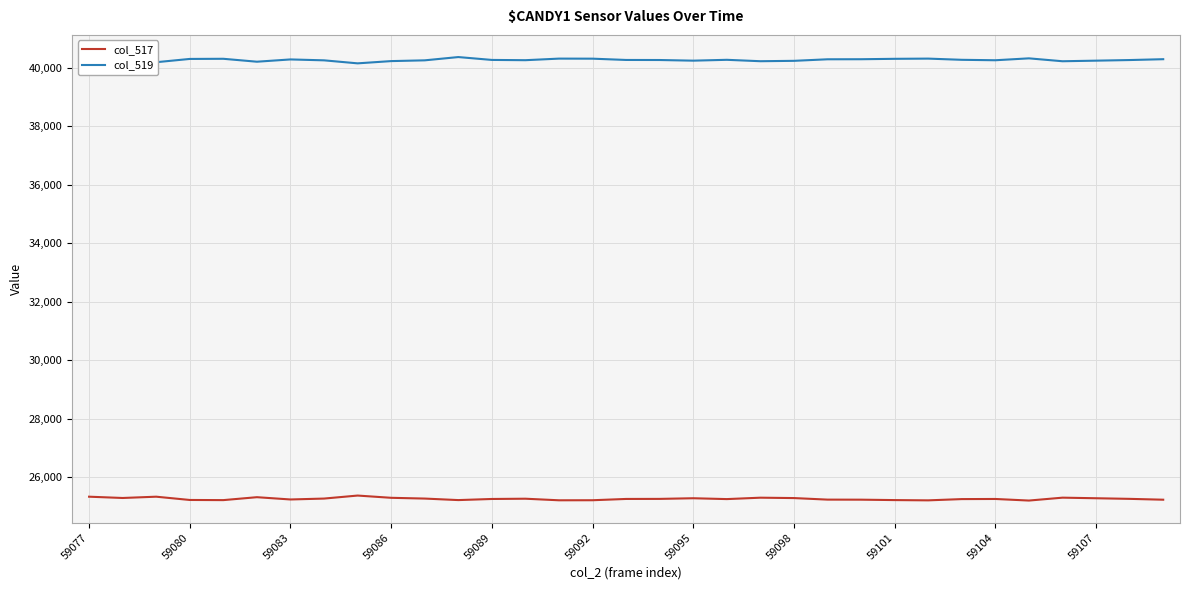

Rank the series by their maximum value, from highest to lowest.

col_519, col_517